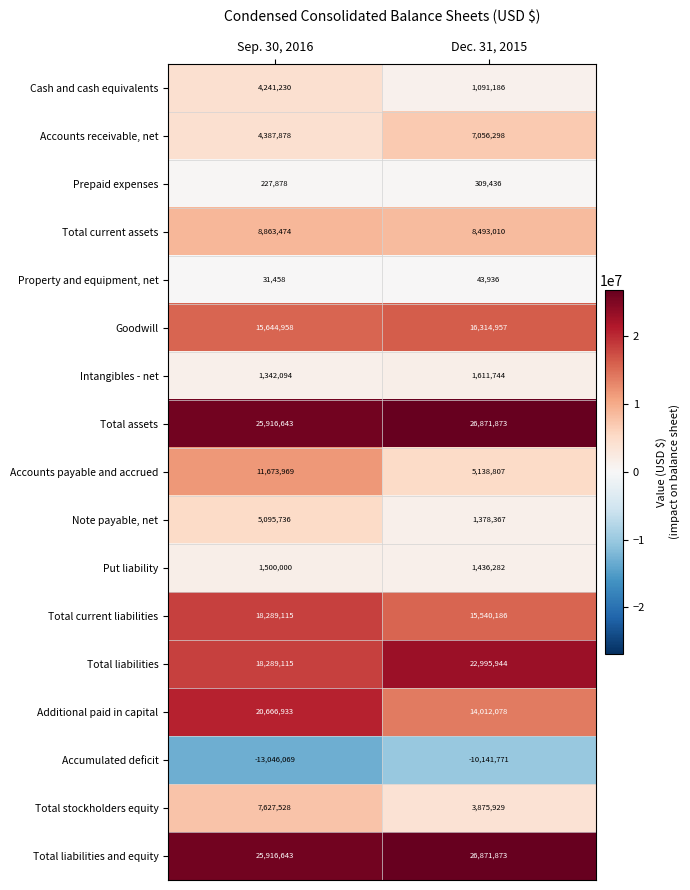

At how many categories does at least one series exceed 15953690?

2